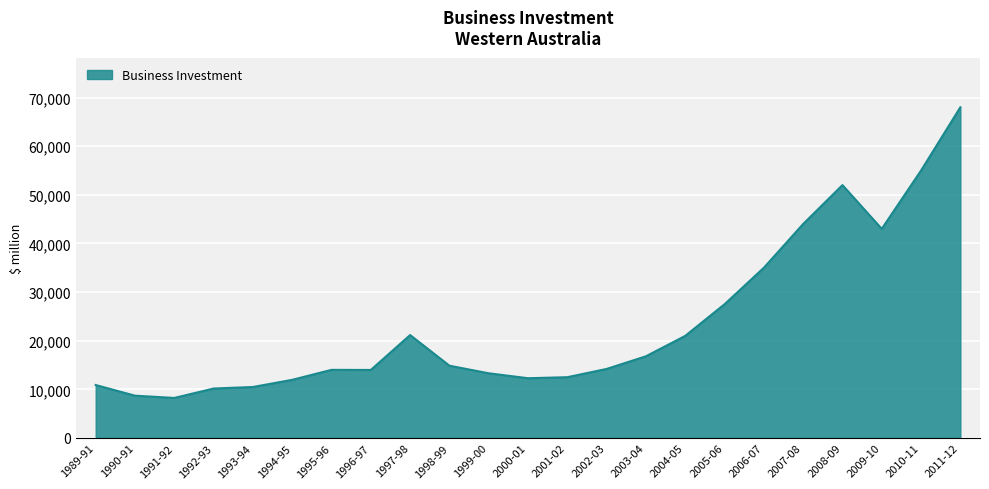

What is the difference between the values at 2002-03 and 1994-95?

2241